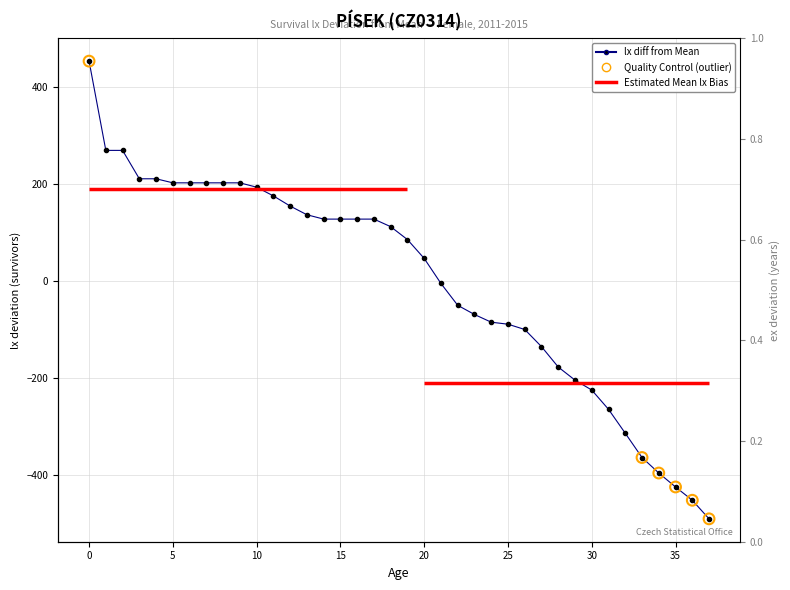

What is the change in value from 28 to 33?

-187.0